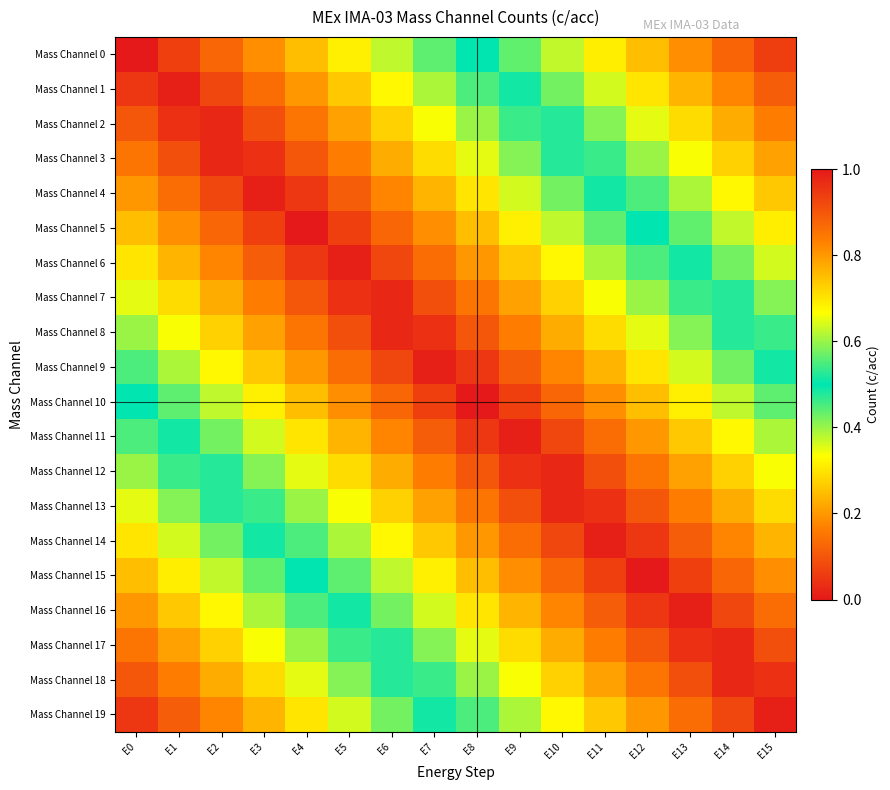

How many categories are shown in the chart?

16